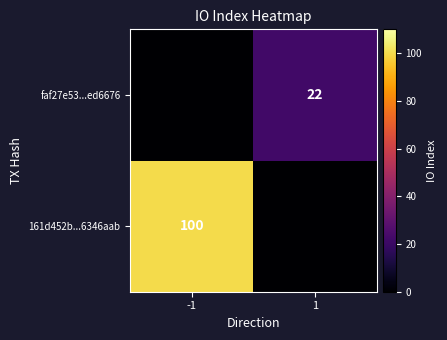

At how many categories does at least one series exceed 64?

1